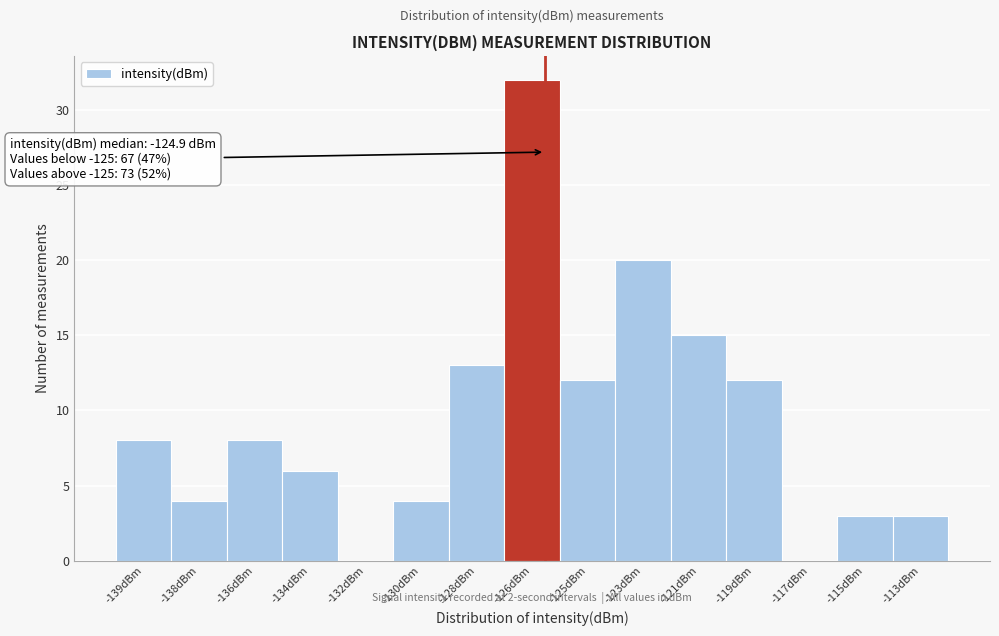

Reading right to left, what are all the values shown in this chart?

-113dBm=3	-115dBm=3	-117dBm=0	-119dBm=12	-121dBm=15	-123dBm=20	-125dBm=12	-126dBm=32	-128dBm=13	-130dBm=4	-132dBm=0	-134dBm=6	-136dBm=8	-138dBm=4	-139dBm=8